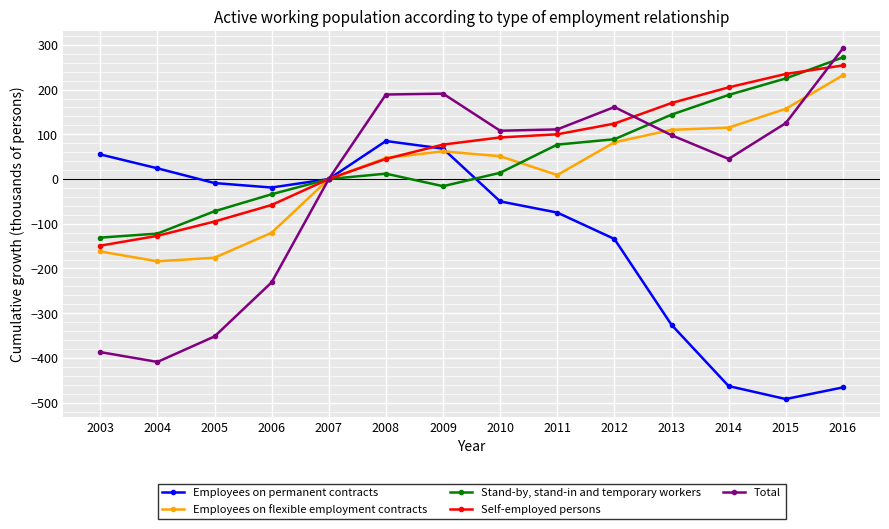

Count the number of categories in the chart.

14